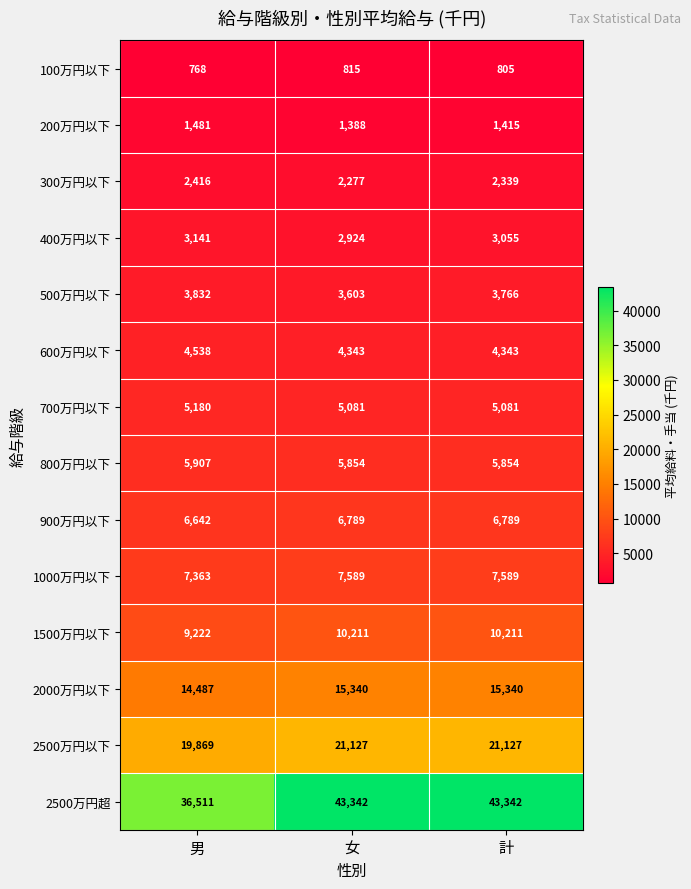

Rank the series by their maximum value, from lowest to highest.

100万円以下, 200万円以下, 300万円以下, 400万円以下, 500万円以下, 600万円以下, 700万円以下, 800万円以下, 900万円以下, 1000万円以下, 1500万円以下, 2000万円以下, 2500万円以下, 2500万円超